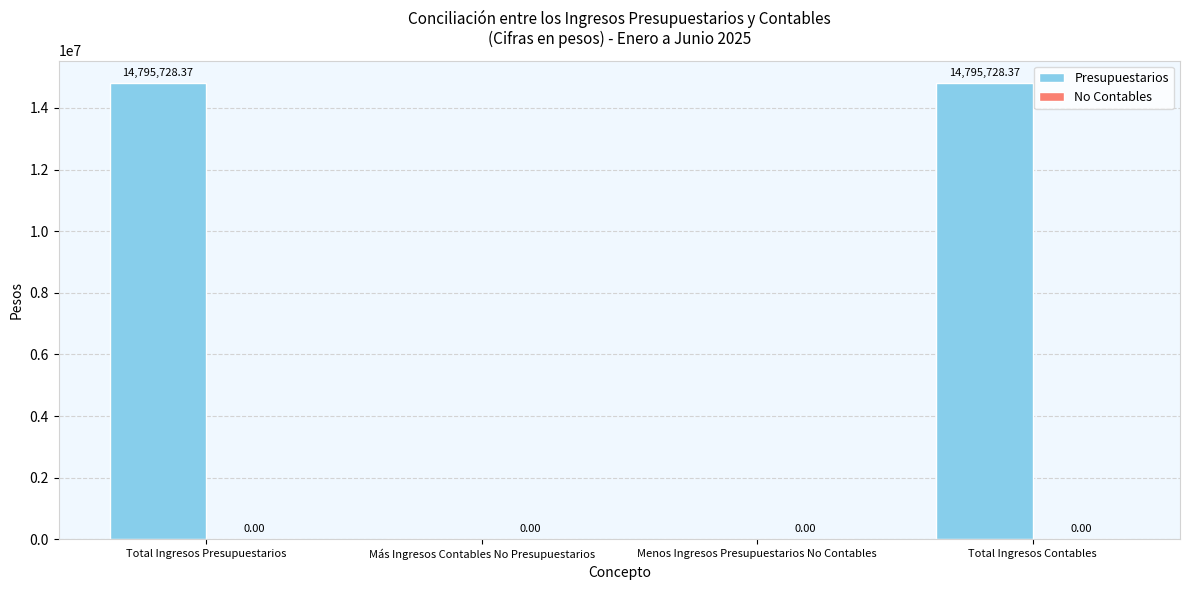

What is the sum of all values?

29591456.7